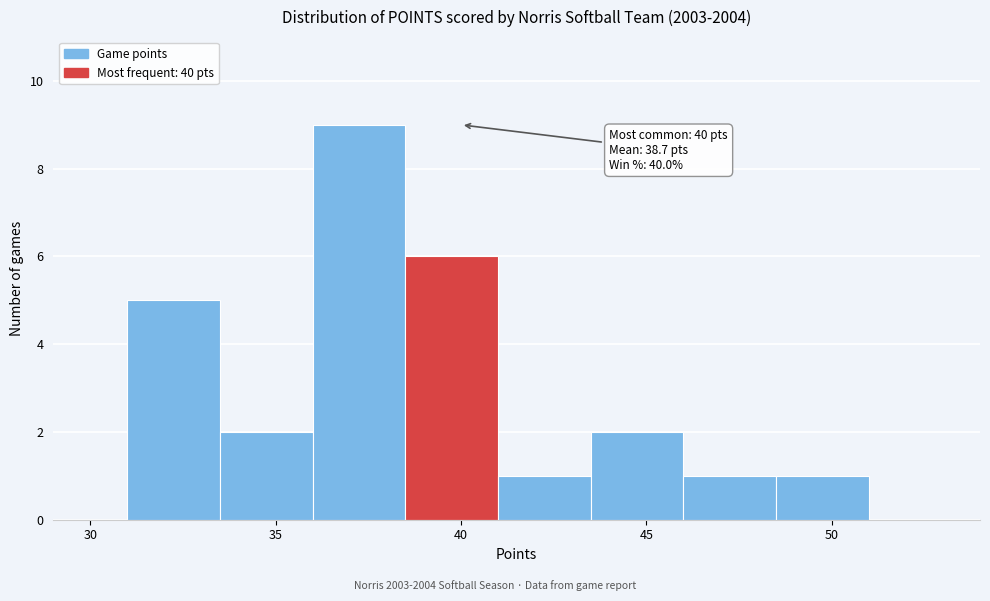

Which range on the x-axis has the tallest bar?

36.0 to 38.5